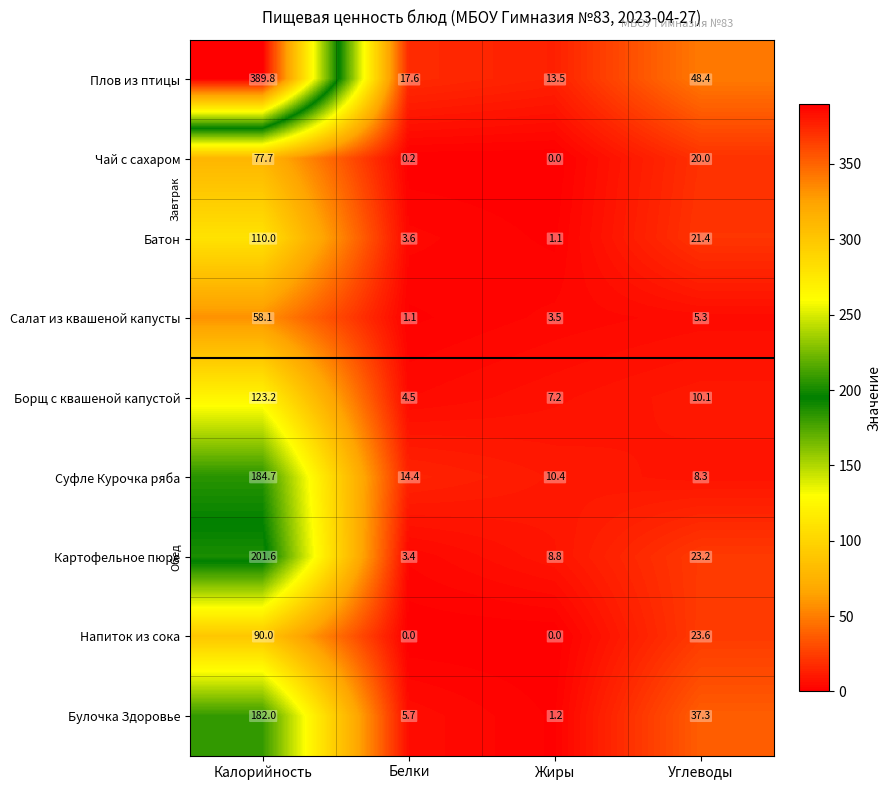

What is the spread (max minus min) of values at Углеводы?

43.1